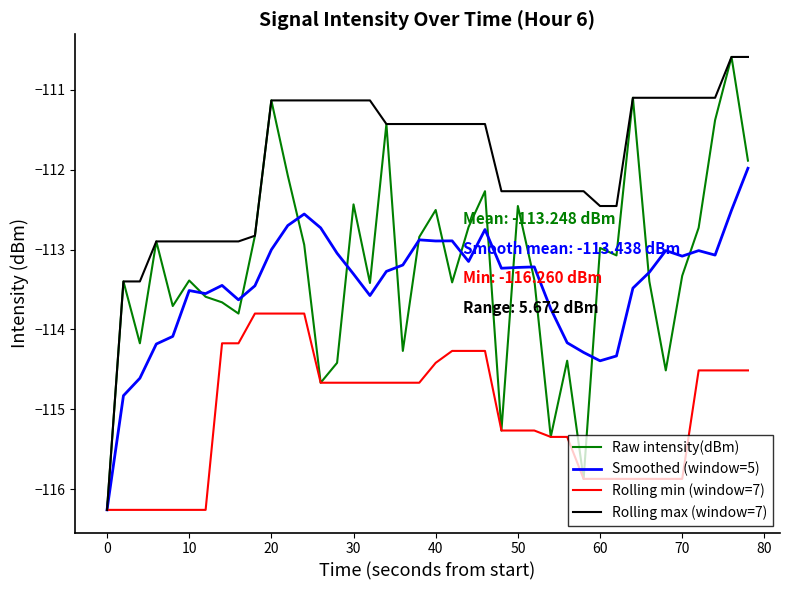

At how many categories does at least one series exceed -115?

39